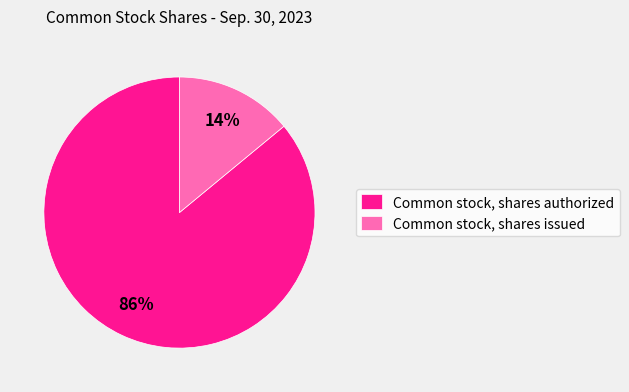

To the nearest percent, what is the combined percentage of Common stock, shares authorized and Common stock, shares issued?

100%